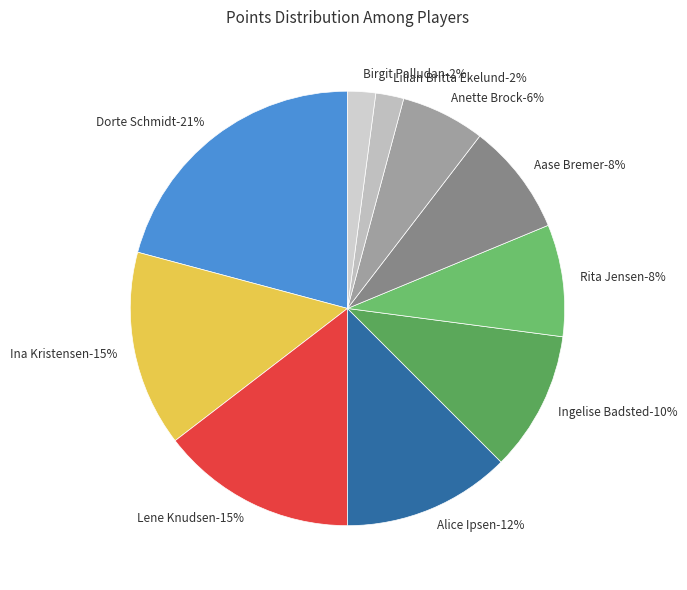

To the nearest percent, what is the average slice percentage?

10%